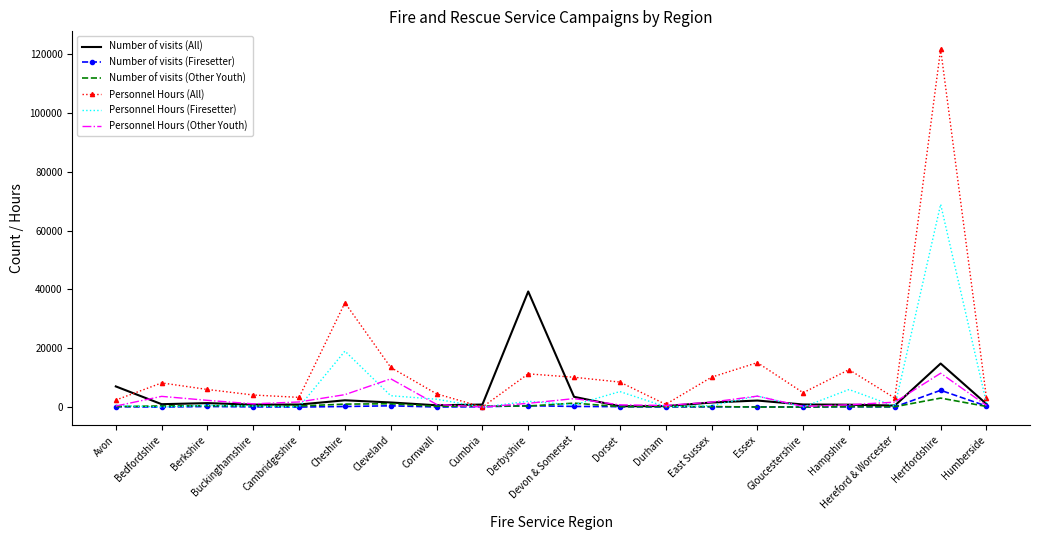

Which series has the largest range (max minus min)?

Personnel Hours (All)